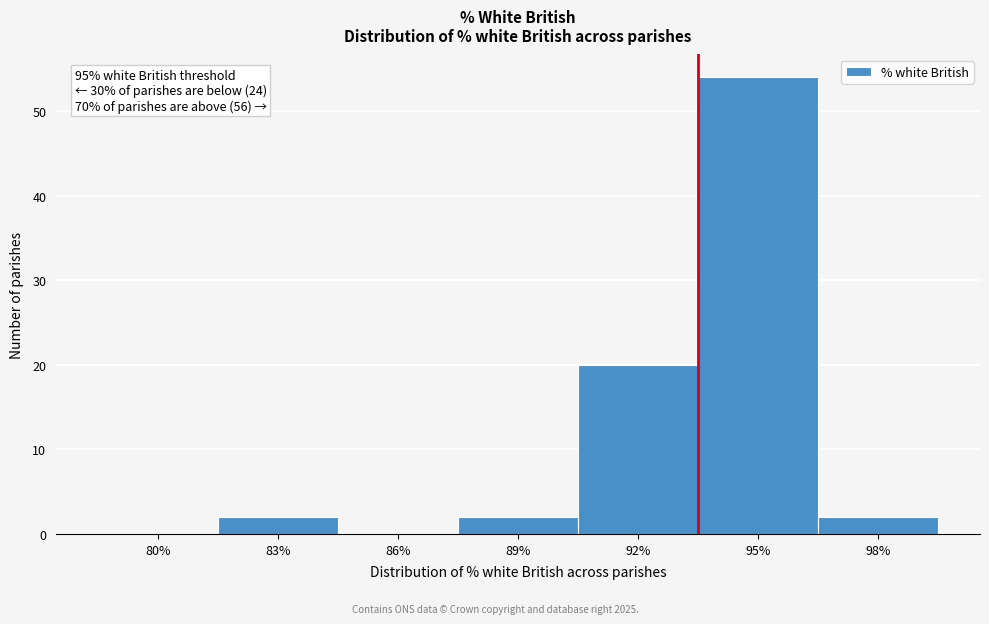

Reading left to right, what are all the values shown in this chart?

80%=0	83%=2	86%=0	89%=2	92%=20	95%=54	98%=2